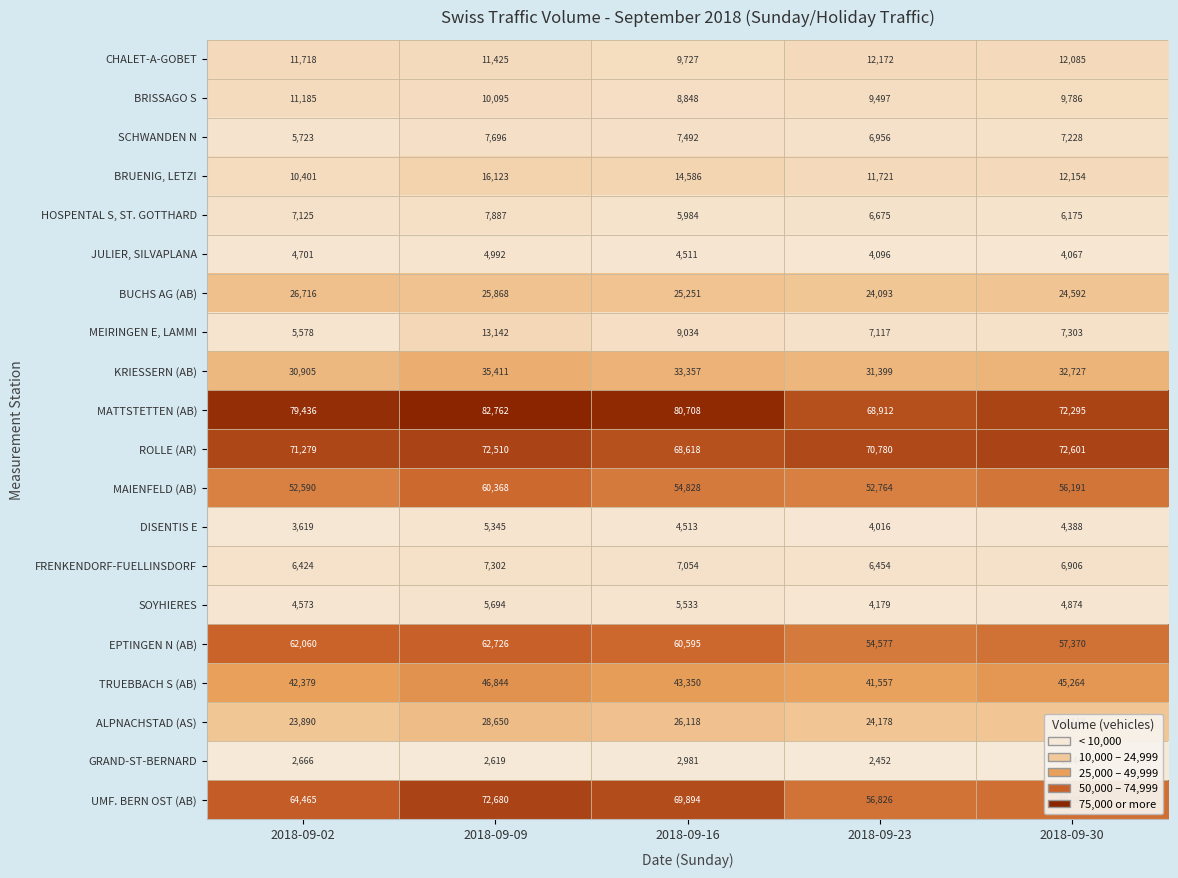

Which series changed the most between 2018-09-02 and 2018-09-16?

UMF. BERN OST (AB)